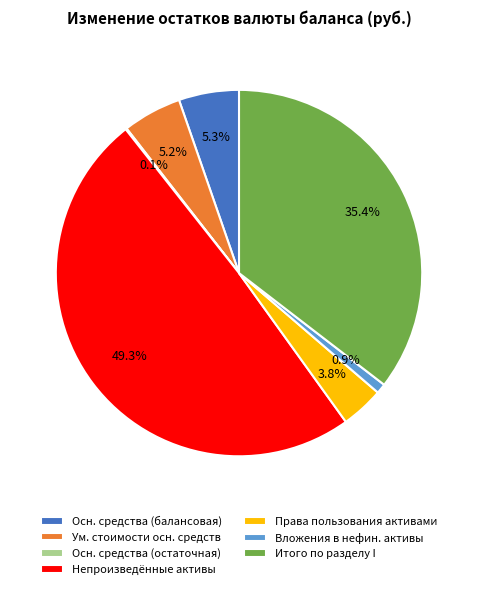

Which slice is the largest?

Непроизведённые активы